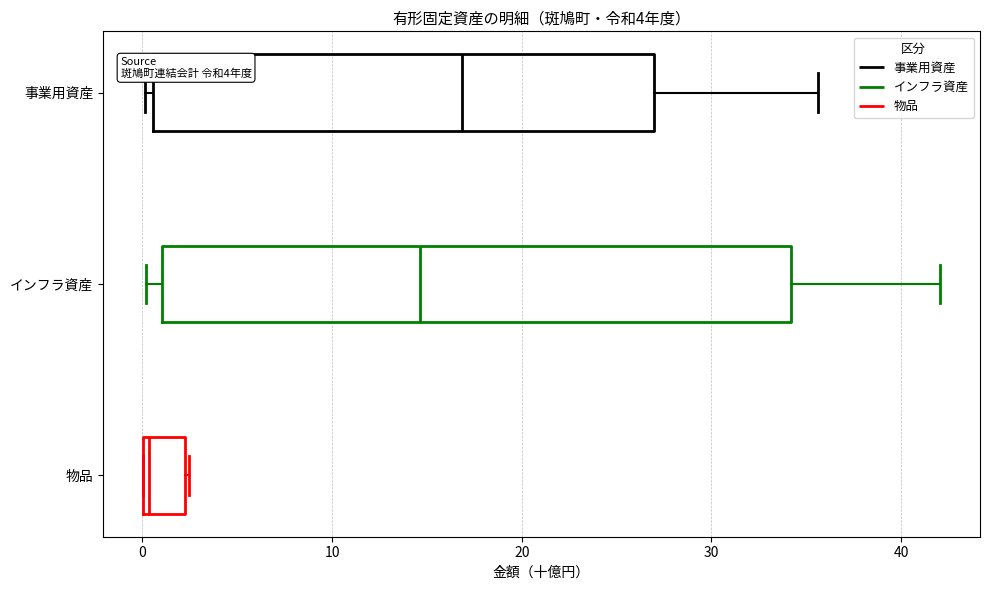

Which box's median line is the furthest to the left?

物品